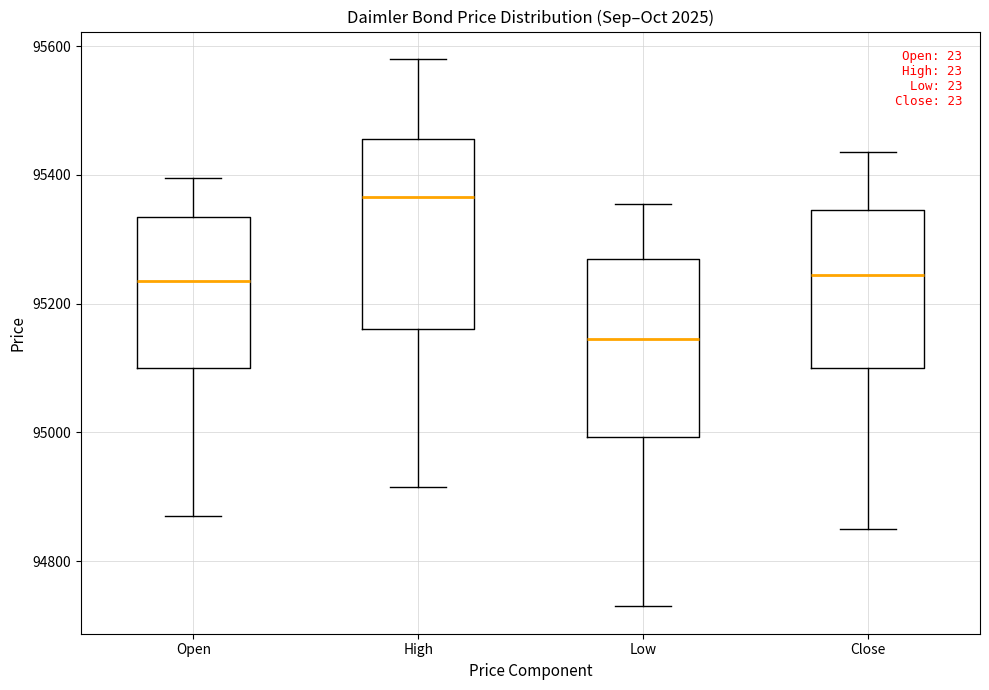

Reading left to right, read every box against the y-axis: the position of its median line, the range the box covers, and the ends of its whiskers. The values are not printed on the chart, so give them approximately, as read against the axis.

Open: median 95240, box 95100 to 95340, whiskers 94880 to 95400
High: median 95360, box 95160 to 95460, whiskers 94920 to 95580
Low: median 95140, box 95000 to 95280, whiskers 94740 to 95360
Close: median 95240, box 95100 to 95340, whiskers 94860 to 95440